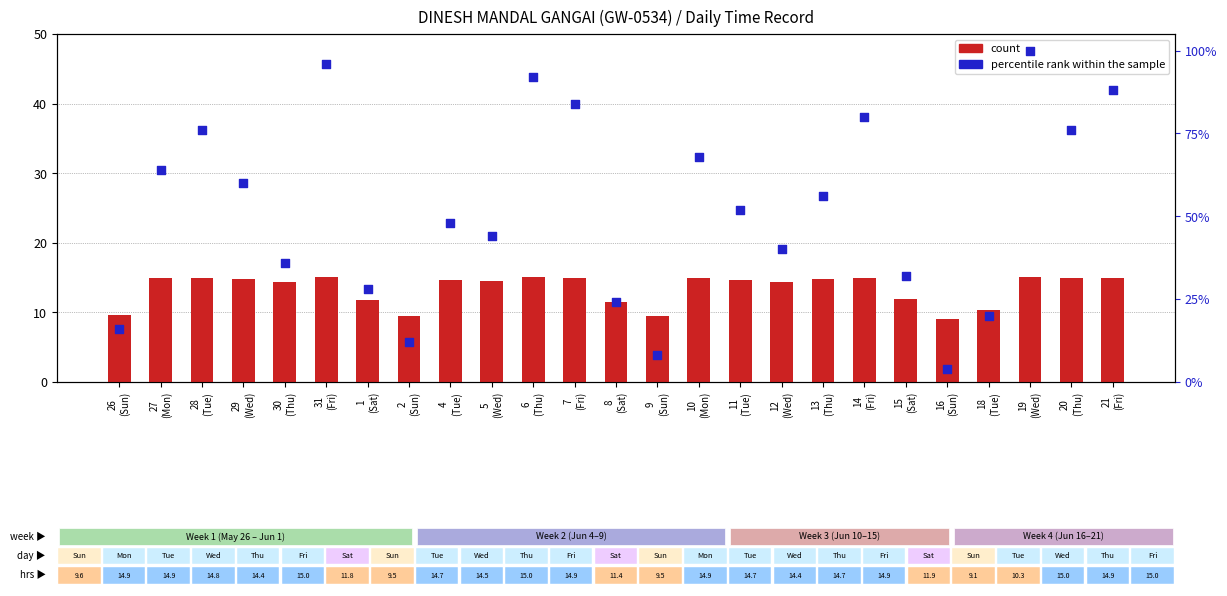

At which category is the sum across all series the highest?

19
(Wed)